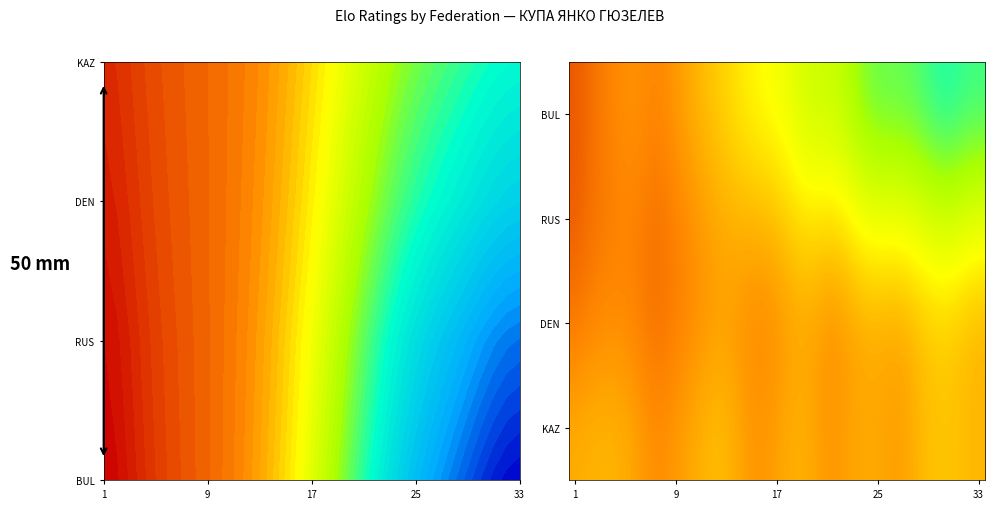

Which series has the largest range (max minus min)?

BUL